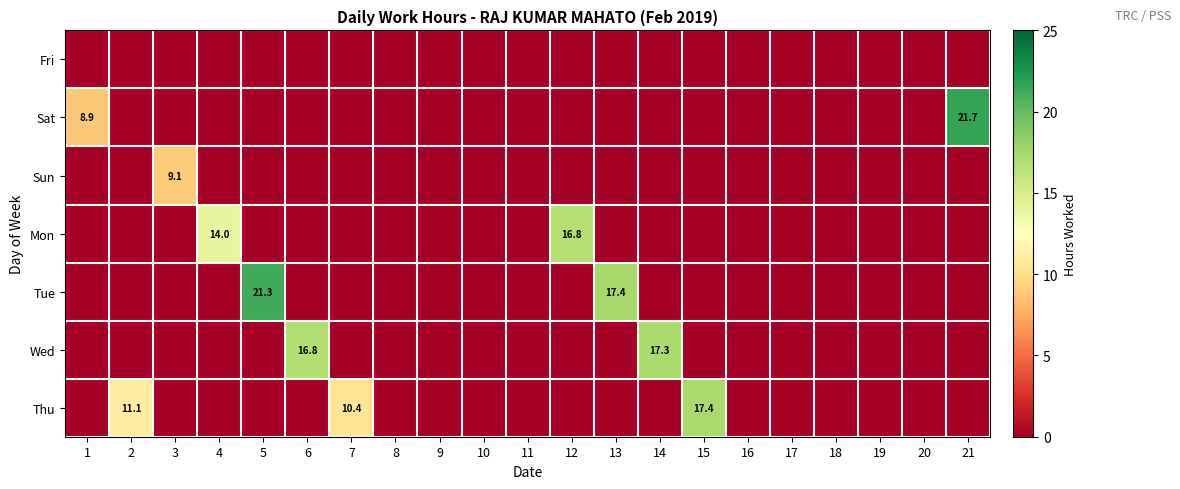

Which category has the highest value in the Thu series?

15